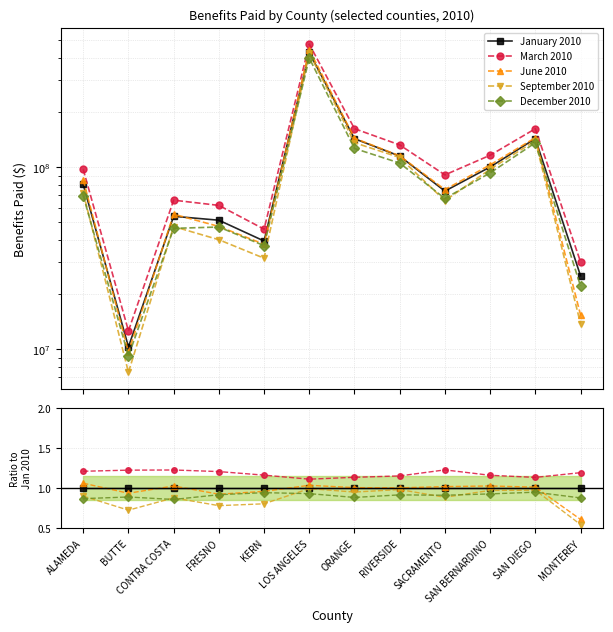

Reading left to right, list all the values displayed in this chart.

January 2010: ALAMEDA=1.0	BUTTE=1.0	CONTRA COSTA=1.0	FRESNO=1.0	KERN=1.0	LOS ANGELES=1.0	ORANGE=1.0	RIVERSIDE=1.0	SACRAMENTO=1.0	SAN BERNARDINO=1.0	SAN DIEGO=1.0	MONTEREY=1.0
March 2010: ALAMEDA=1.2	BUTTE=1.2	CONTRA COSTA=1.2	FRESNO=1.2	KERN=1.2	LOS ANGELES=1.1	ORANGE=1.1	RIVERSIDE=1.2	SACRAMENTO=1.2	SAN BERNARDINO=1.2	SAN DIEGO=1.1	MONTEREY=1.2
June 2010: ALAMEDA=1.1	BUTTE=0.9	CONTRA COSTA=1.0	FRESNO=0.9	KERN=1.0	LOS ANGELES=1.0	ORANGE=1.0	RIVERSIDE=1.0	SACRAMENTO=1.0	SAN BERNARDINO=1.0	SAN DIEGO=1.0	MONTEREY=0.6
September 2010: ALAMEDA=0.9	BUTTE=0.7	CONTRA COSTA=0.9	FRESNO=0.8	KERN=0.8	LOS ANGELES=1.0	ORANGE=1.0	RIVERSIDE=1.0	SACRAMENTO=0.9	SAN BERNARDINO=1.0	SAN DIEGO=1.0	MONTEREY=0.5
December 2010: ALAMEDA=0.9	BUTTE=0.9	CONTRA COSTA=0.9	FRESNO=0.9	KERN=0.9	LOS ANGELES=0.9	ORANGE=0.9	RIVERSIDE=0.9	SACRAMENTO=0.9	SAN BERNARDINO=0.9	SAN DIEGO=0.9	MONTEREY=0.9